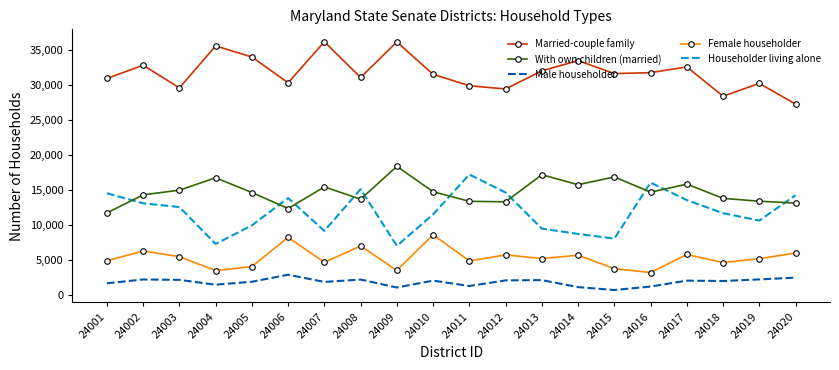

True or false: Married-couple family has more than 0 points higher than both neighbors.

True